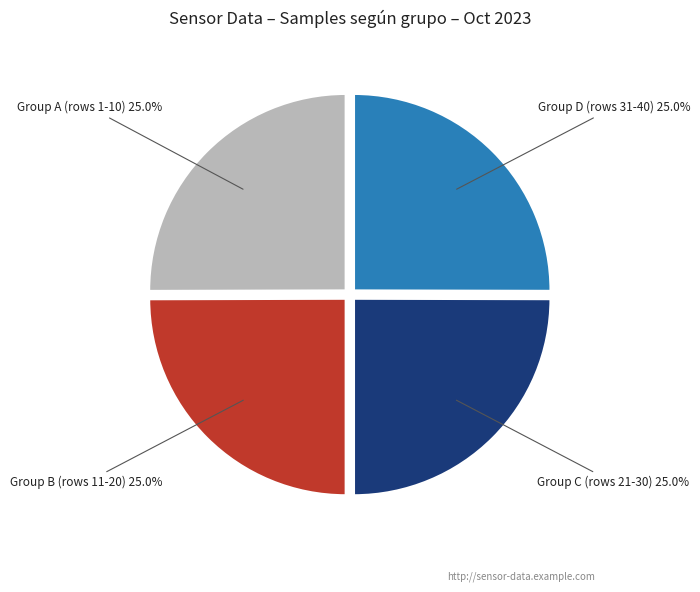

What is the ratio of the value at Group D (rows 31-40) to the value at Group B (rows 11-20)?

1.0